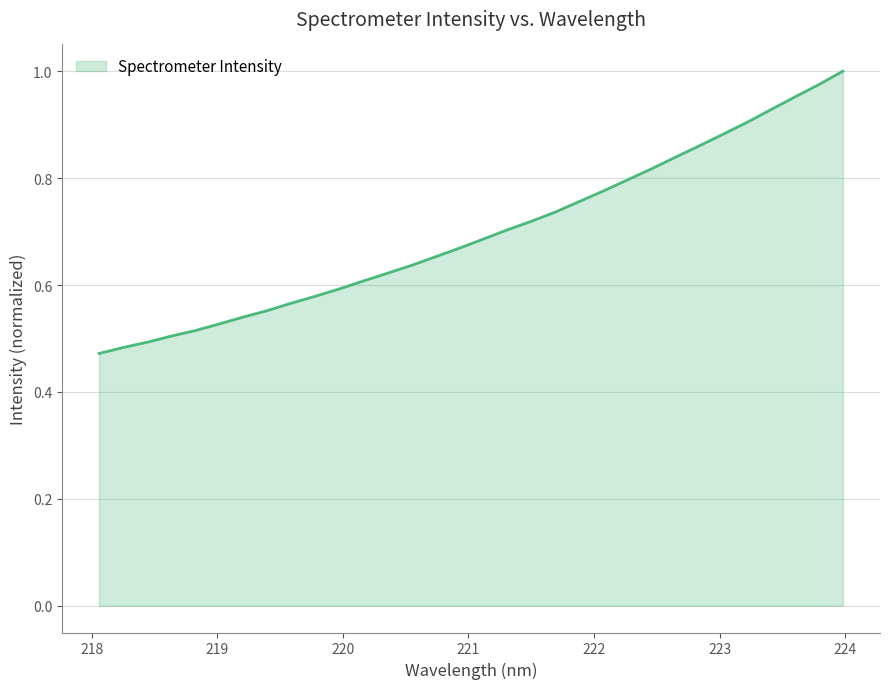

Where is the data nearest to the value 0?

218.0596